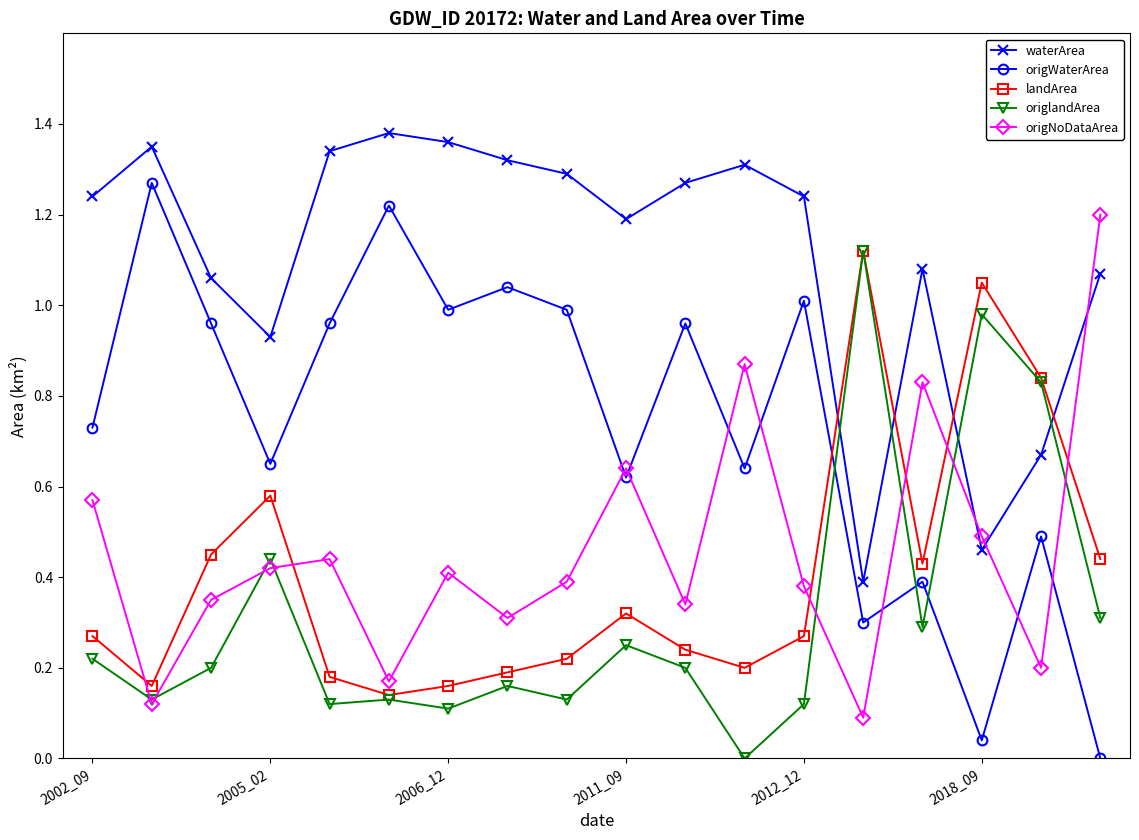

True or false: origNoDataArea has more than 1 interior local peaks.

True